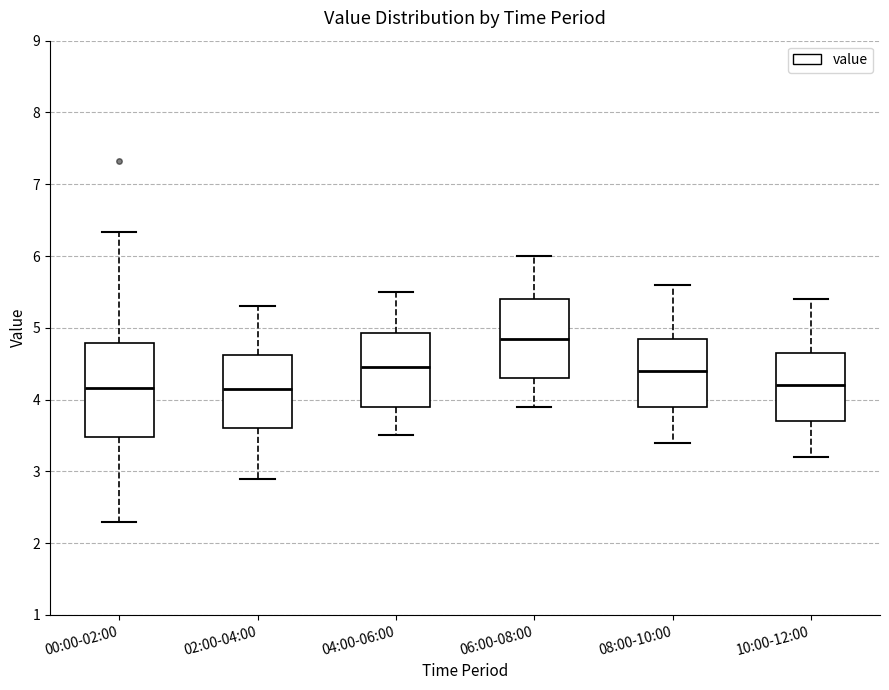

Reading left to right, transcribe this box plot: for each box, give where its median line is, the range the box spans, and where its two whiskers end, as read against the y-axis. The values are not printed on the chart, so give them approximately, as read against the axis.

00:00-02:00: median 4.2, box 3.5 to 4.8, whiskers 2.3 to 6.3
02:00-04:00: median 4.2, box 3.6 to 4.6, whiskers 2.9 to 5.3
04:00-06:00: median 4.5, box 3.9 to 4.9, whiskers 3.5 to 5.5
06:00-08:00: median 4.9, box 4.3 to 5.4, whiskers 3.9 to 6.0
08:00-10:00: median 4.4, box 3.9 to 4.9, whiskers 3.4 to 5.6
10:00-12:00: median 4.2, box 3.7 to 4.7, whiskers 3.2 to 5.4